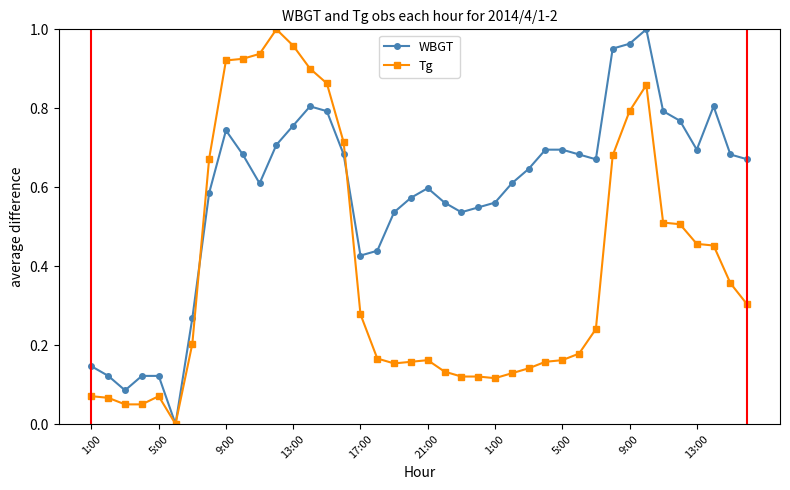

Rank the series by their average value, from lowest to highest.

Tg, WBGT